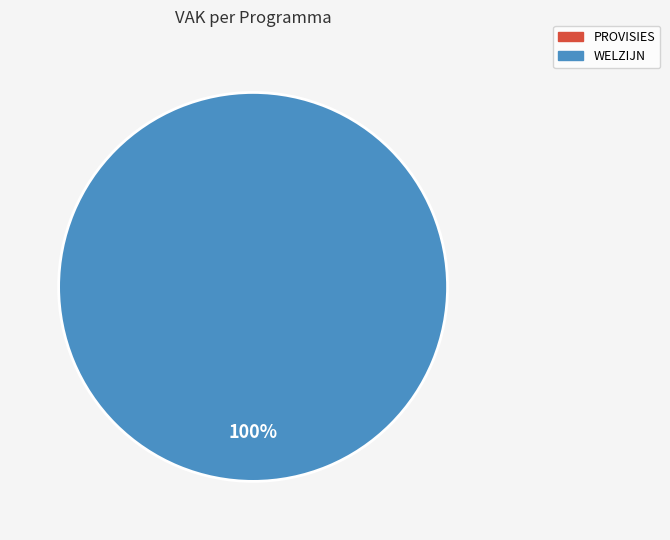

Rank the categories by value from lowest to highest.

PROVISIES, WELZIJN